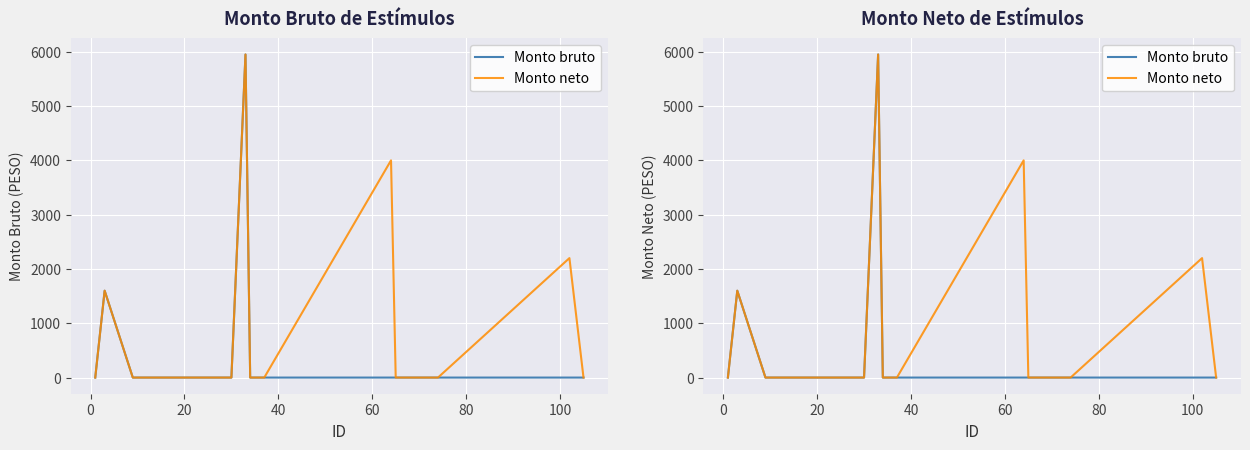

The Monto bruto series shows -3548 at 20. True or false?

False